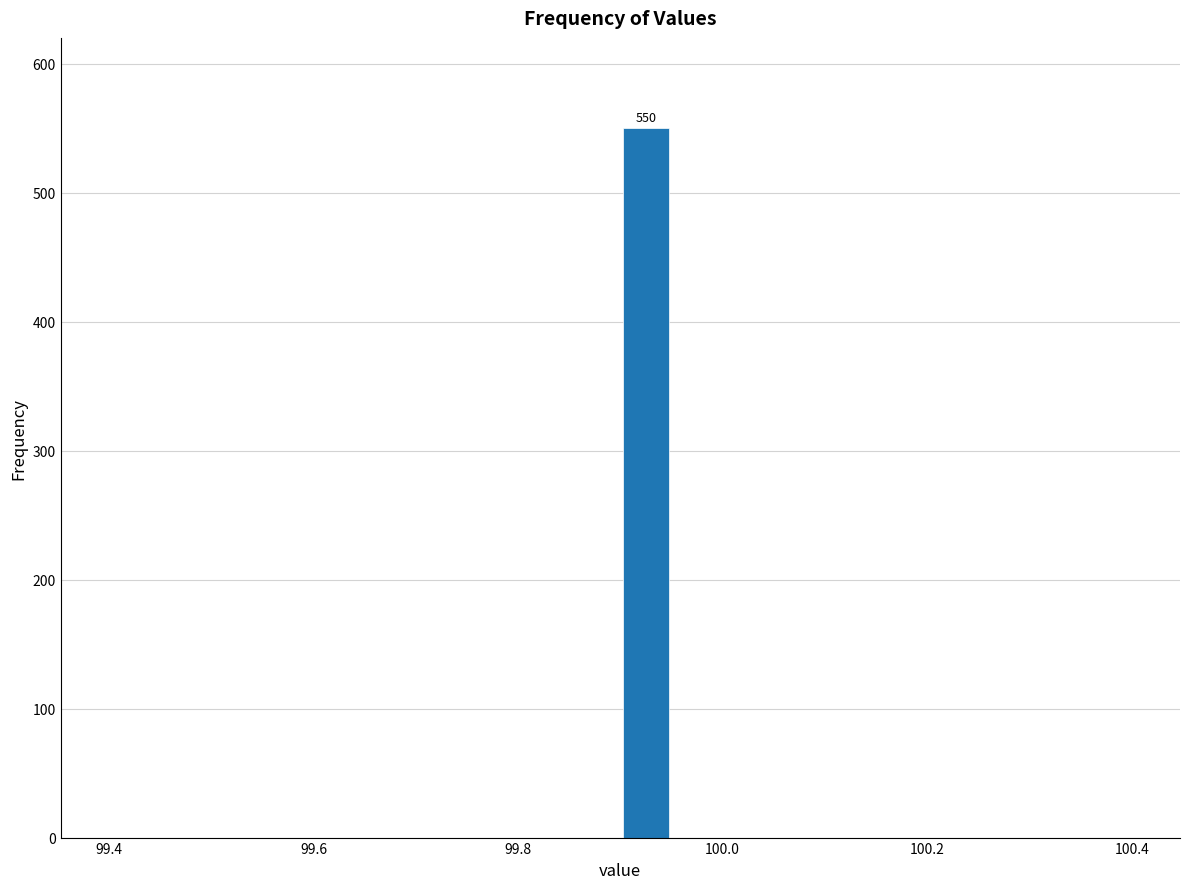

Read against the x-axis, roughly where is the centre of the tallest bar?

99.92